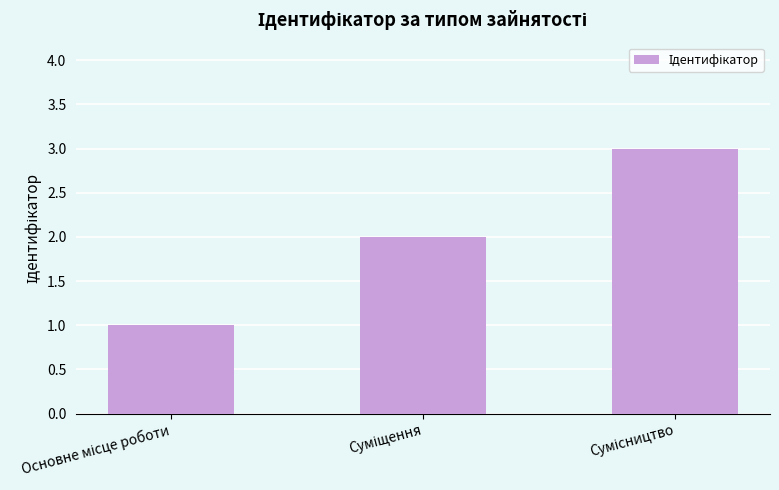

What is the value of the 2nd bar from the left?

2